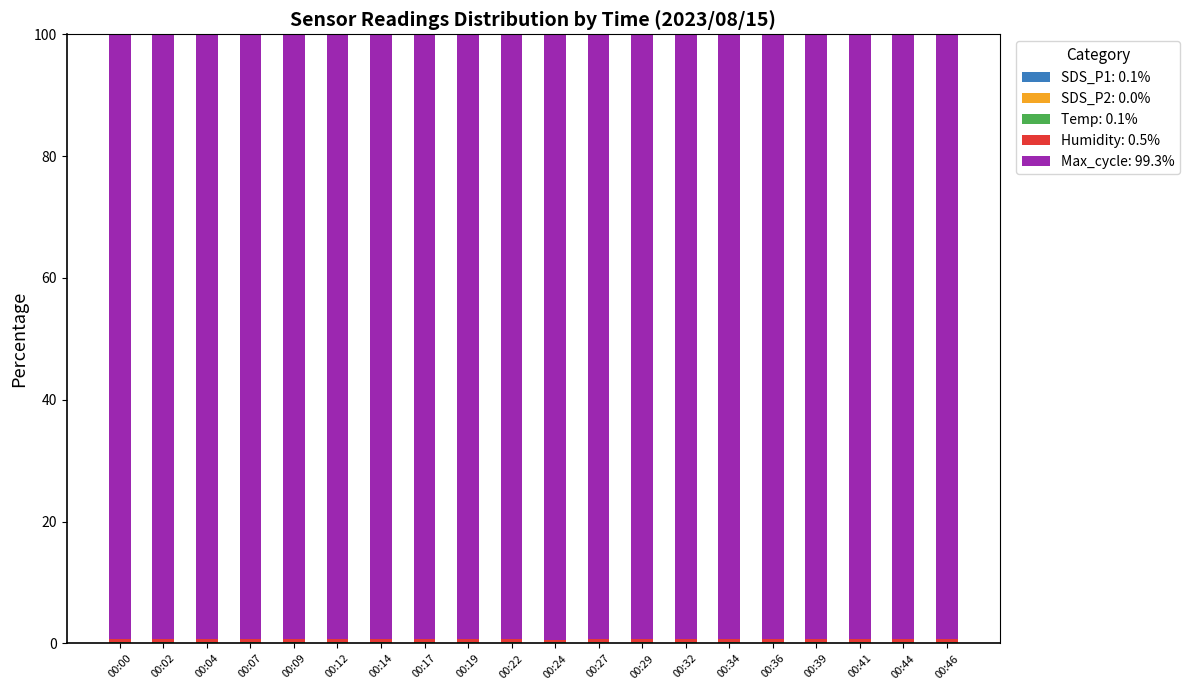

Are the bars horizontal?

No